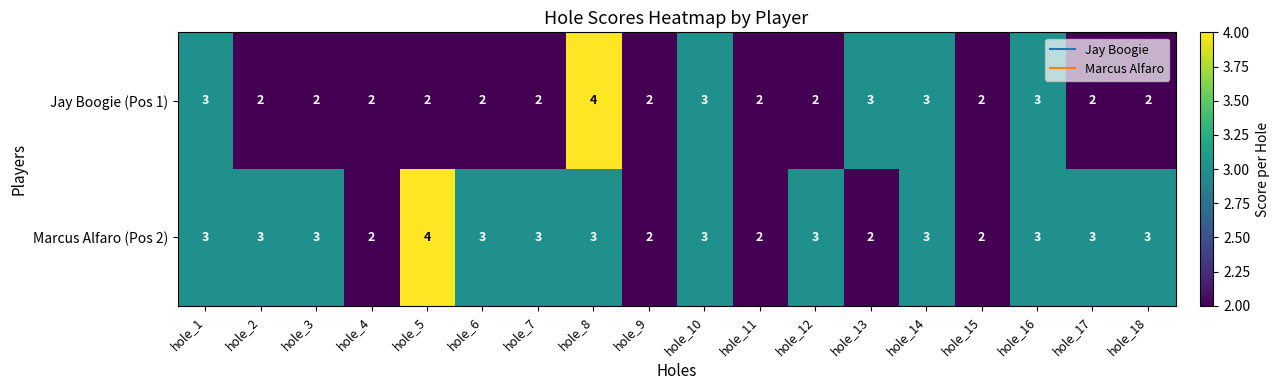

True or false: Marcus Alfaro (Pos 2) has a value of 3 at hole_4.

False